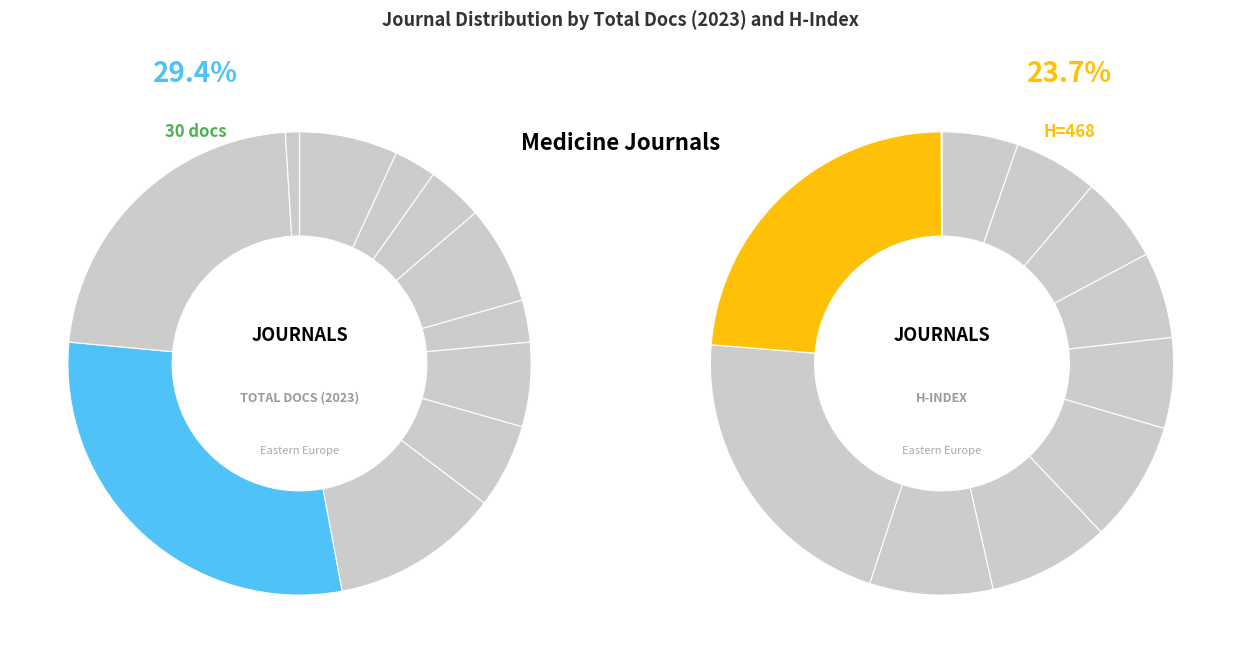

Is Rank 4 the majority of the pie?

No